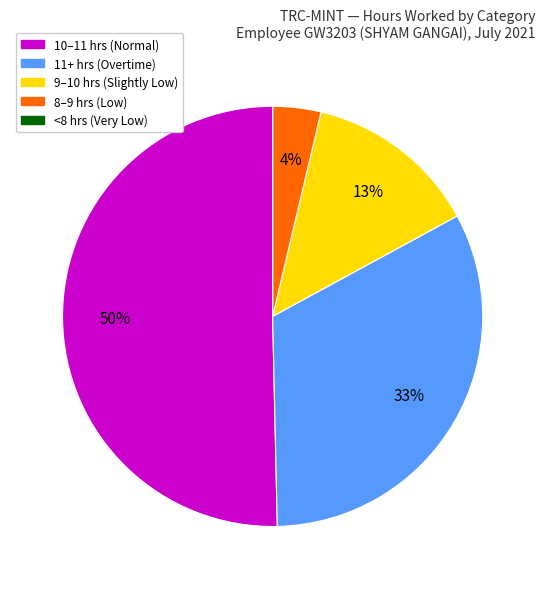

To the nearest percent, what is the difference between the largest and smallest slice percentages?

50%